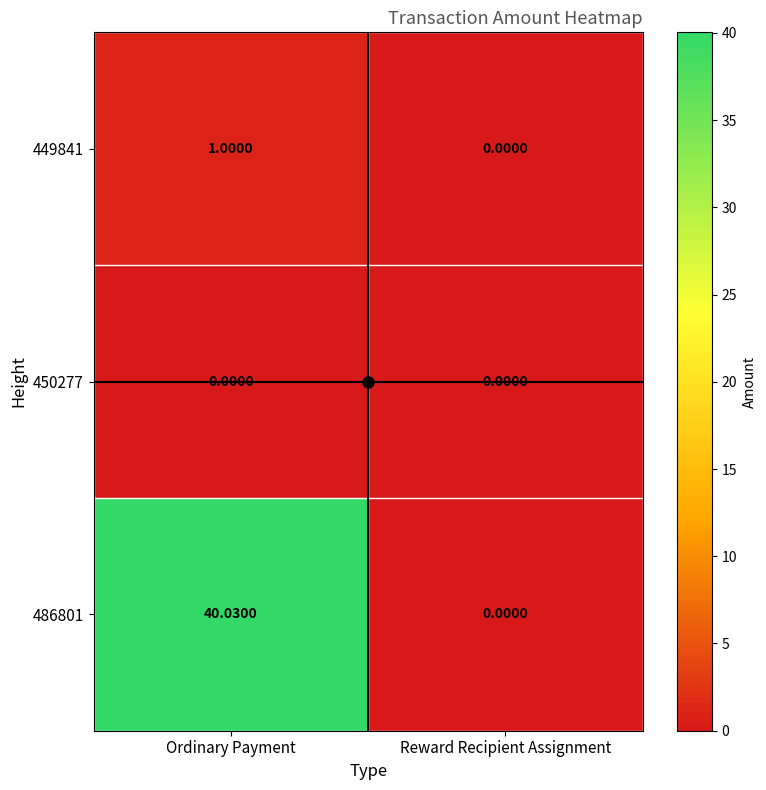

Is the value of 450277 at Ordinary Payment greater than the value of 486801 at Ordinary Payment?

No